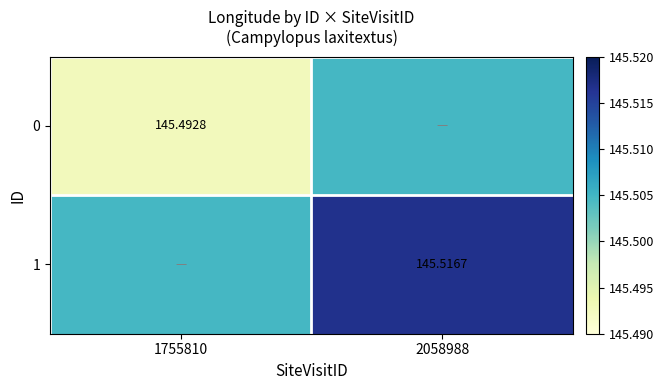

Between 1755810 and 2058988, which is larger?

2058988